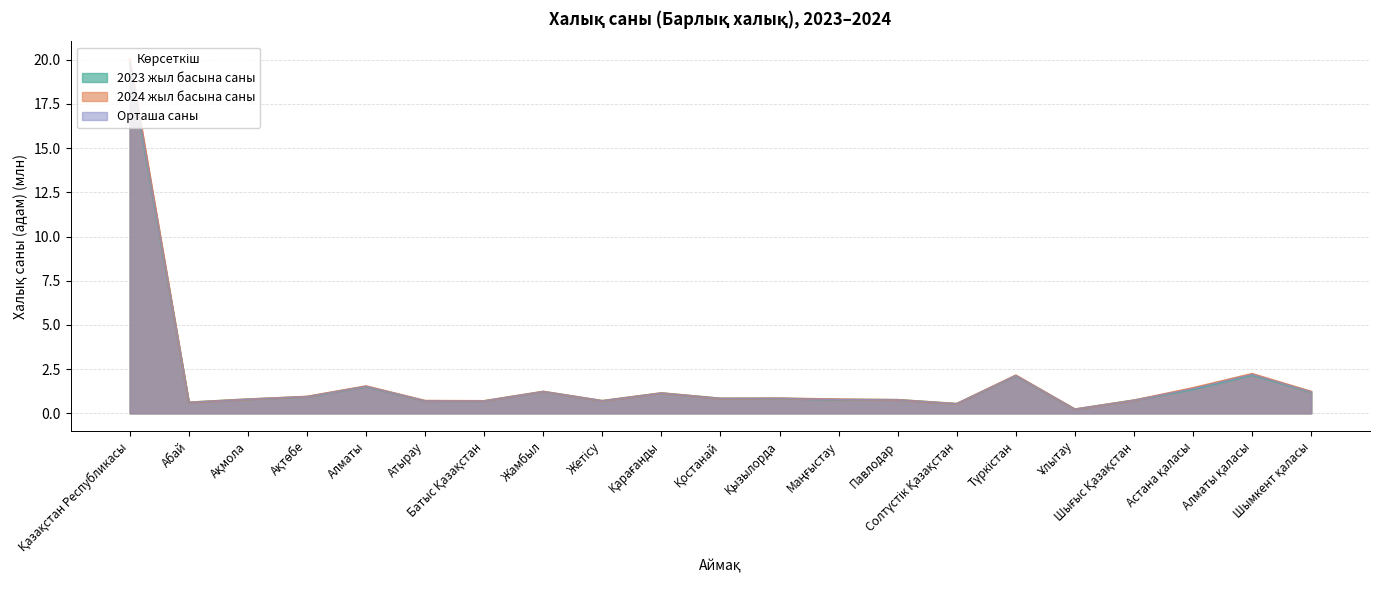

Reading left to right, transcribe all the data shown in this chart.

2023 жыл басына саны: Қазақстан Республикасы=19.8	Абай=0.6	Ақмола=0.8	Ақтөбе=0.9	Алматы=1.5	Атырау=0.7	Батыс Қазақстан=0.7	Жамбыл=1.2	Жетісу=0.7	Қарағанды=1.1	Қостанай=0.8	Қызылорда=0.8	Маңғыстау=0.8	Павлодар=0.8	Солтүстік Қазақстан=0.5	Түркістан=2.1	Ұлытау=0.2	Шығыс Қазақстан=0.7	Астана қаласы=1.4	Алматы қаласы=2.2	Шымкент қаласы=1.2
2024 жыл басына саны: Қазақстан Республикасы=20.0	Абай=0.6	Ақмола=0.8	Ақтөбе=0.9	Алматы=1.5	Атырау=0.7	Батыс Қазақстан=0.7	Жамбыл=1.2	Жетісу=0.7	Қарағанды=1.1	Қостанай=0.8	Қызылорда=0.8	Маңғыстау=0.8	Павлодар=0.8	Солтүстік Қазақстан=0.5	Түркістан=2.1	Ұлытау=0.2	Шығыс Қазақстан=0.7	Астана қаласы=1.4	Алматы қаласы=2.2	Шымкент қаласы=1.2
орташа саны: Қазақстан Республикасы=19.9	Абай=0.6	Ақмола=0.8	Ақтөбе=0.9	Алматы=1.5	Атырау=0.7	Батыс Қазақстан=0.7	Жамбыл=1.2	Жетісу=0.7	Қарағанды=1.1	Қостанай=0.8	Қызылорда=0.8	Маңғыстау=0.8	Павлодар=0.8	Солтүстік Қазақстан=0.5	Түркістан=2.1	Ұлытау=0.2	Шығыс Қазақстан=0.7	Астана қаласы=1.4	Алматы қаласы=2.2	Шымкент қаласы=1.2